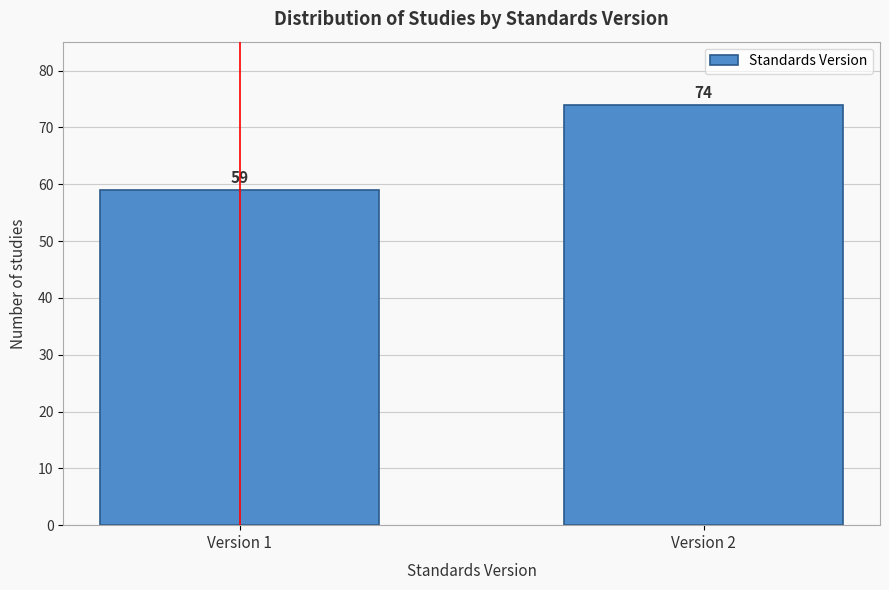

Reading right to left, extract all data points from this chart.

74	59